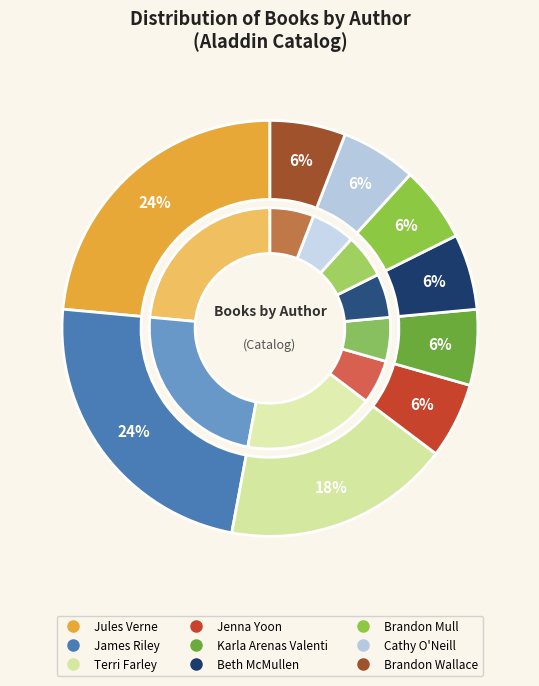

Is it true that Terri Farley is 18% of the pie?

True